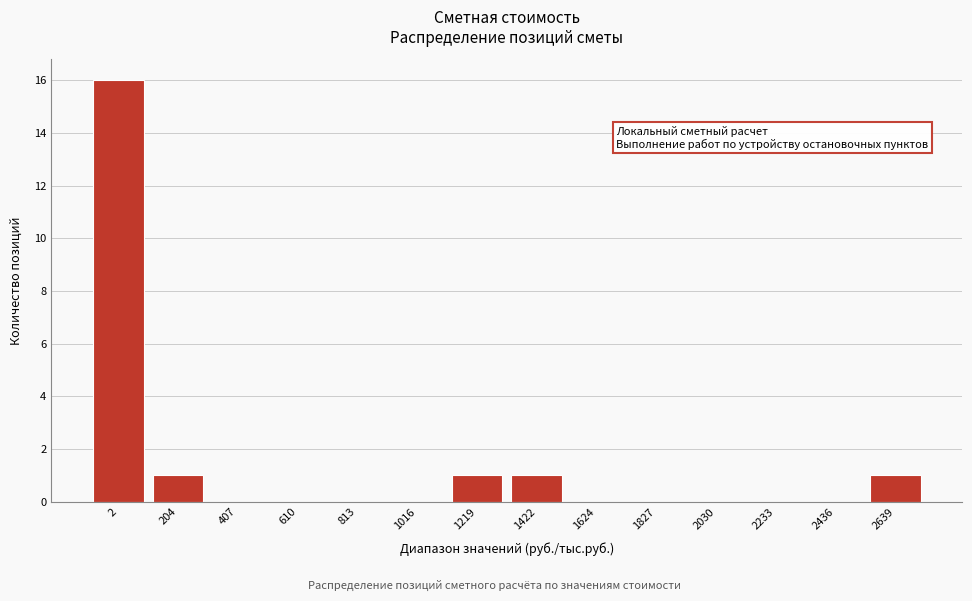

Reading left to right, extract all data points from this chart.

2=16	204=1	407=0	610=0	813=0	1016=0	1219=1	1422=1	1624=0	1827=0	2030=0	2233=0	2436=0	2639=1